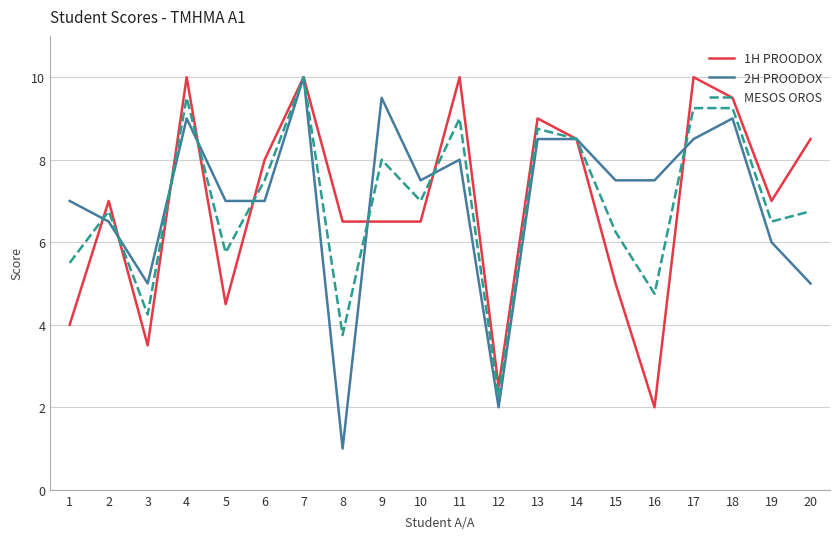

What is the difference between the highest and lowest values at 16?

5.5